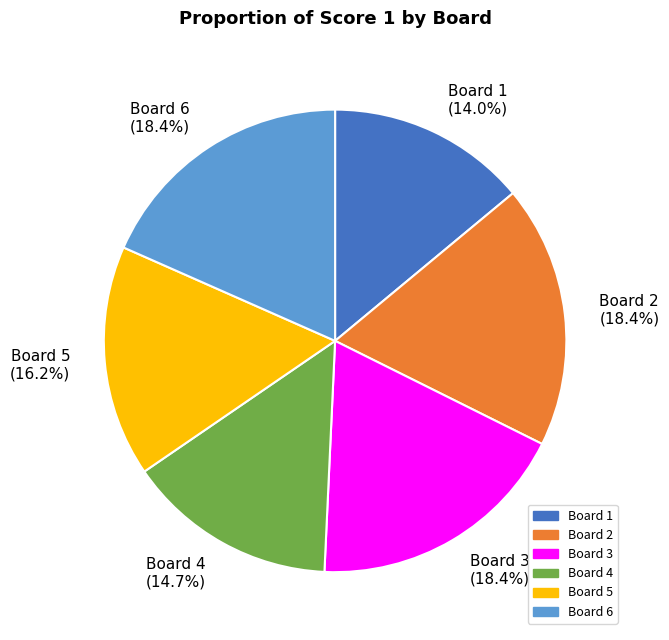

Which has a higher value, Board 1 or Board 2?

Board 2